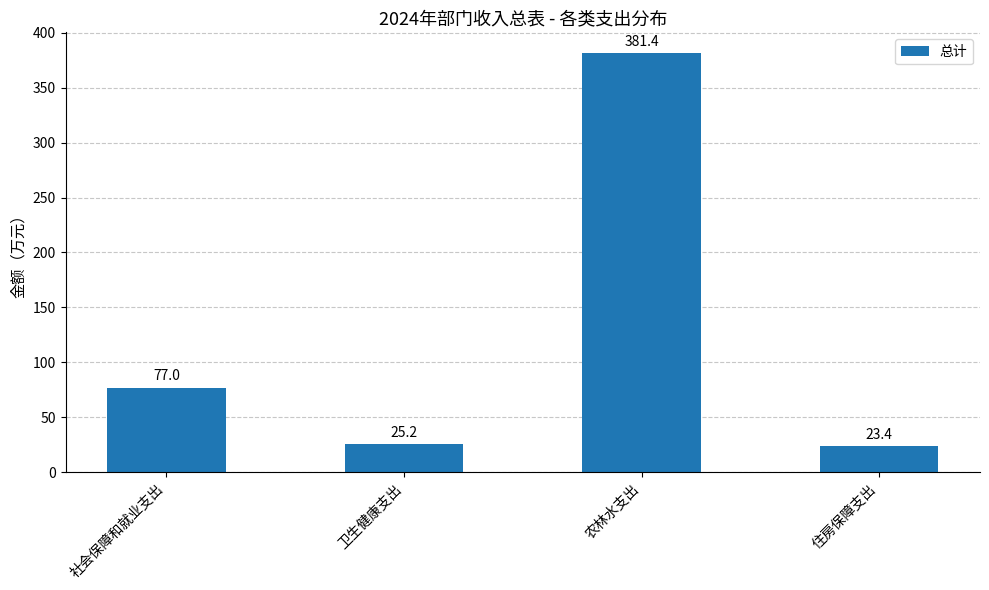

Between 农林水支出 and 卫生健康支出, which is larger?

农林水支出